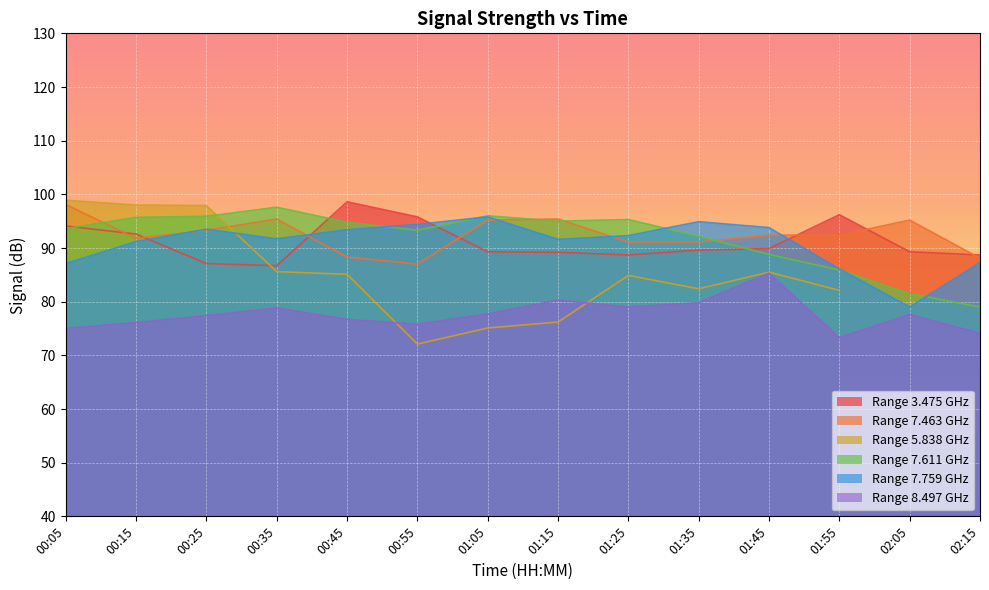

What is the label of the 11th point from the left?

01:45